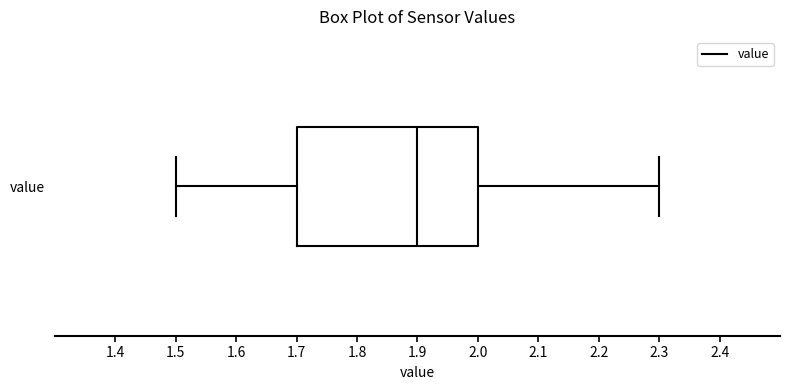

Read this box plot against the x-axis: the position of the median line, the range covered by the box, and the ends of both whiskers. The values are not printed on the chart, so give them approximately, as read against the axis.

median 1.9, box 1.7 to 2.0, whiskers 1.5 to 2.3